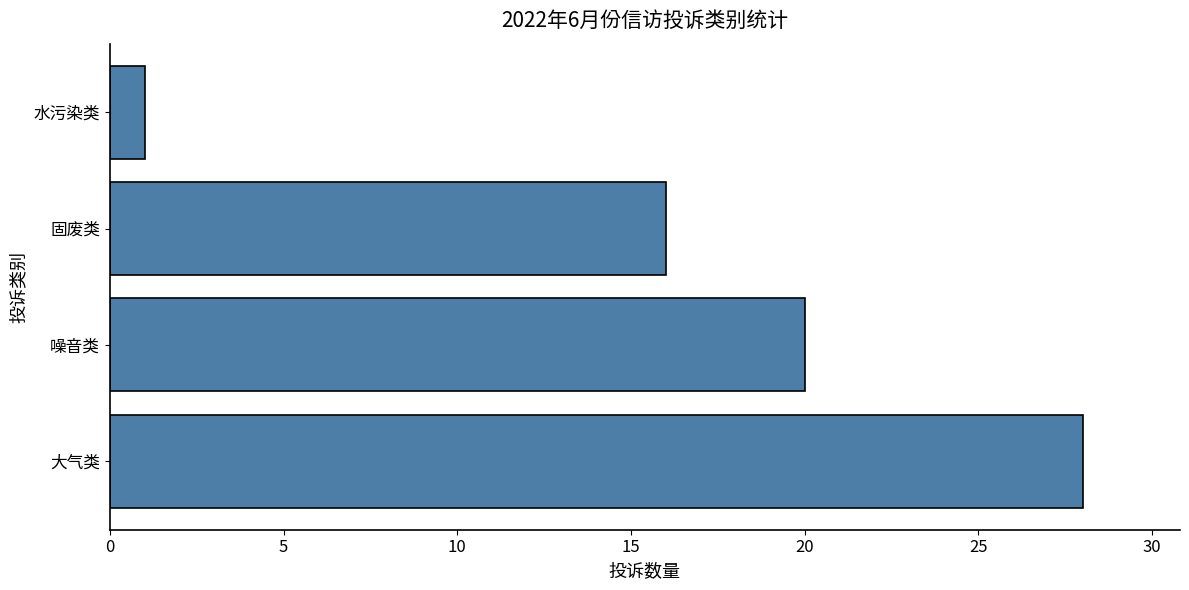

What is the change in value from 固废类 to 水污染类?

-15